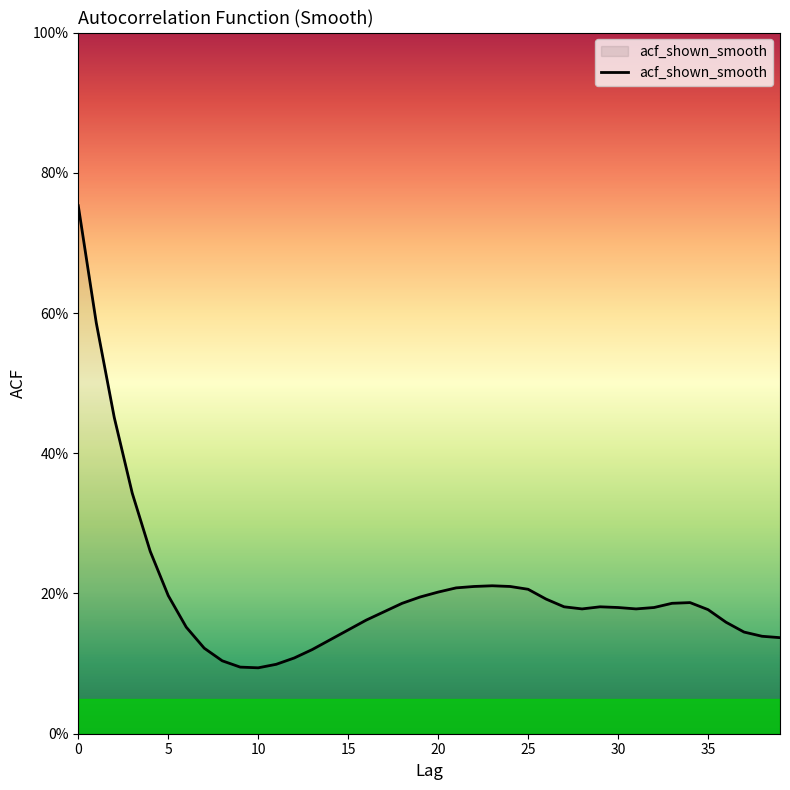

Rank the categories by value from highest to lowest.

0, 1, 2, 3, 4, 23, 22, 24, 21, 25, 20, 5, 19, 26, 34, 18, 33, 27, 29, 30, 32, 28, 31, 35, 17, 16, 36, 6, 15, 37, 38, 39, 14, 7, 13, 12, 8, 11, 9, 10